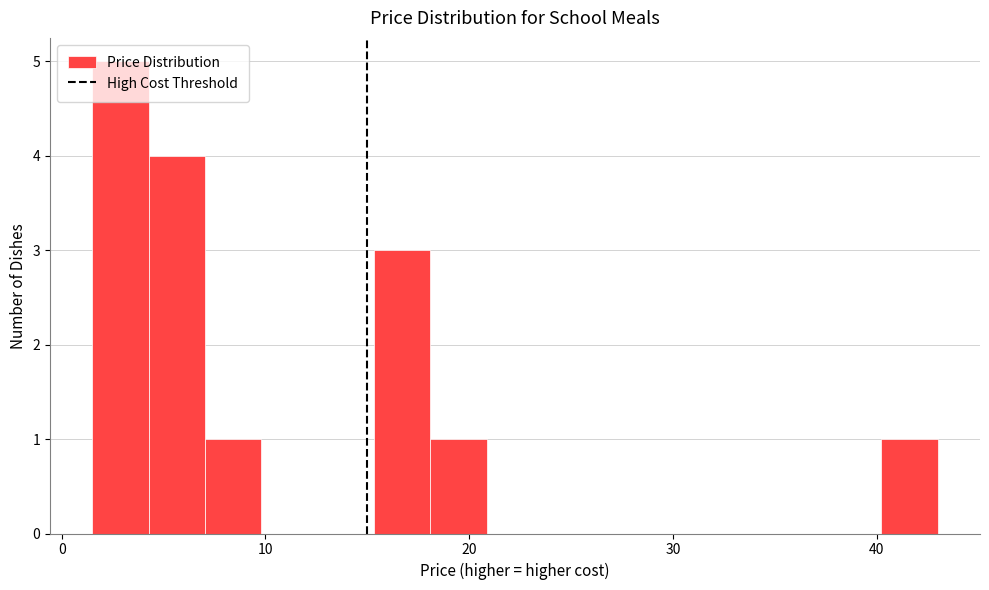

Around what value on the x-axis is the tallest bar? Give the approximate position of its centre, as read against the axis.

3